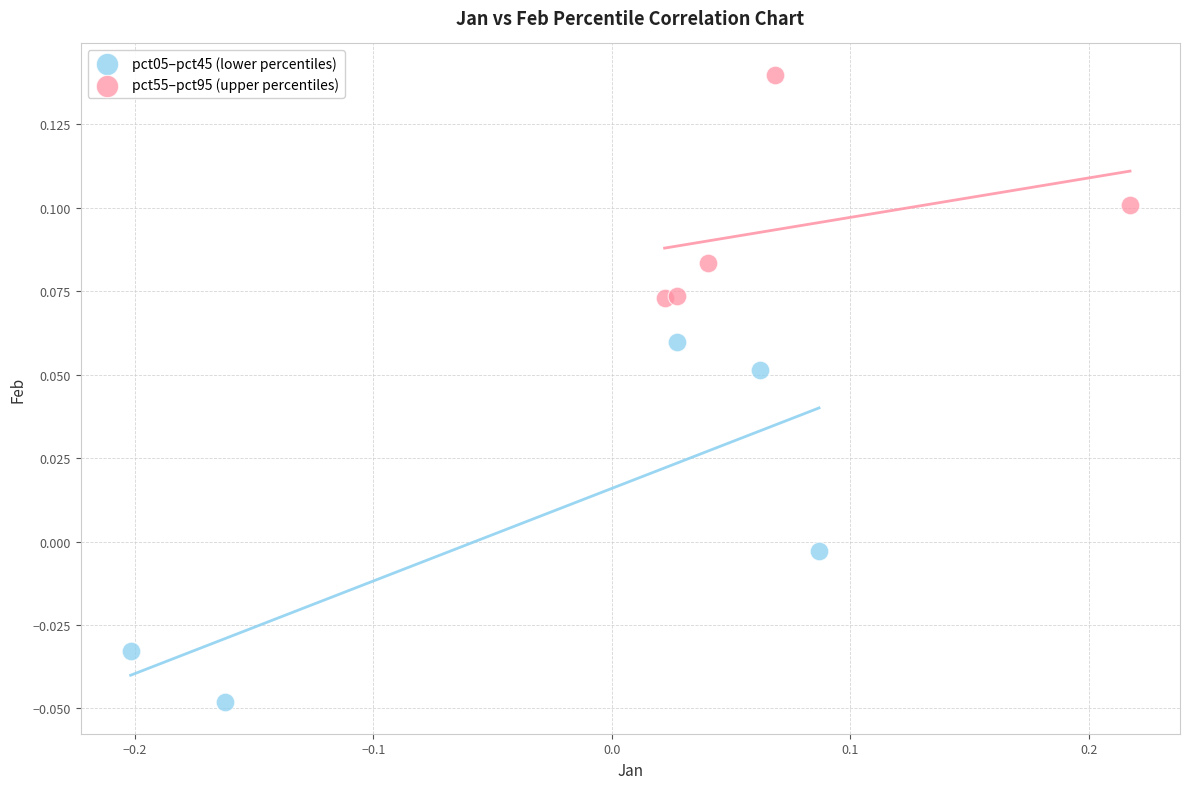

What are all the series names shown in the legend?

pct05–pct45 (lower percentiles), pct55–pct95 (upper percentiles)